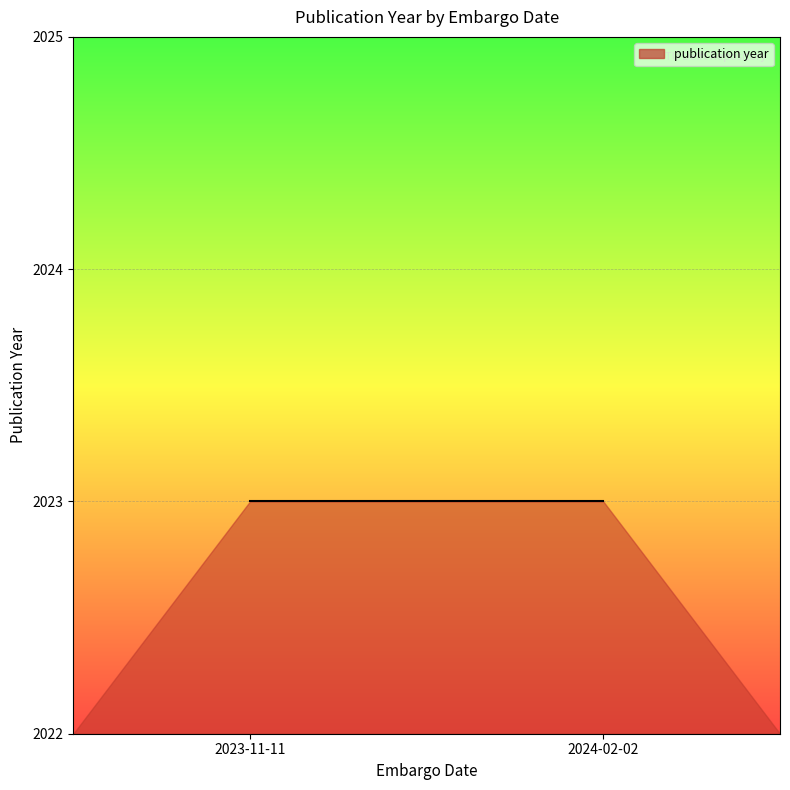

True or false: the data shows 3280 at 2023-11-11.

False